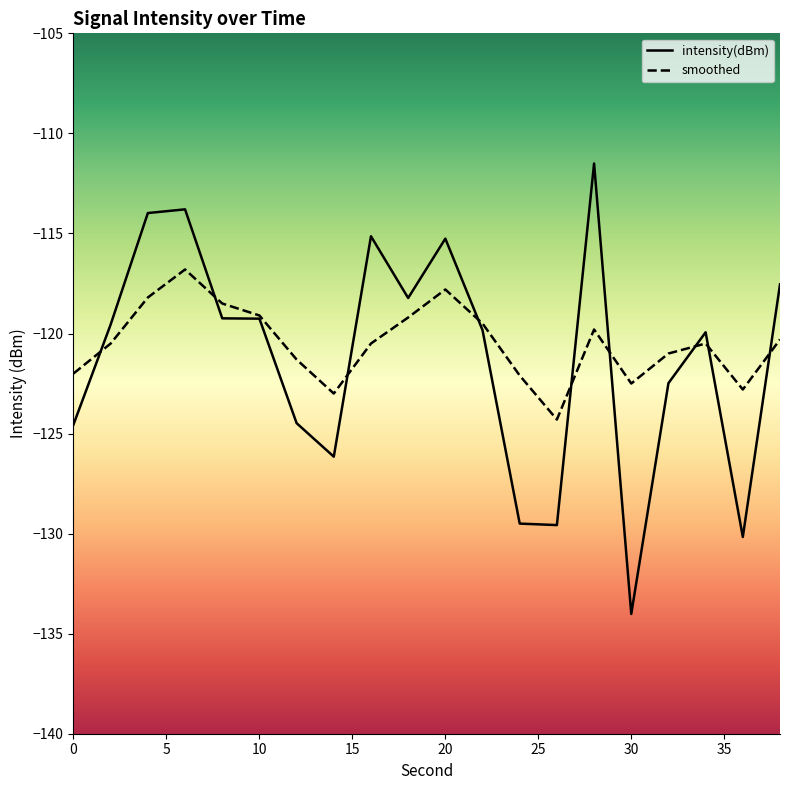

Is it true that smoothed equals -209.5 at 34?

False